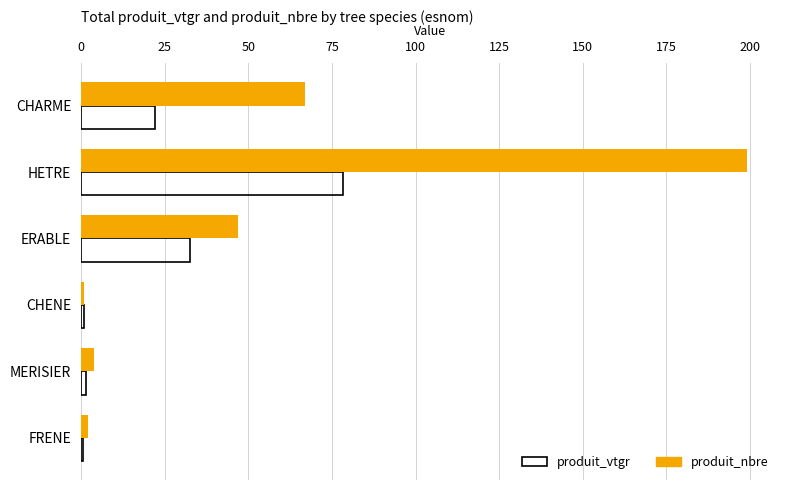

How many series are shown in this chart?

2